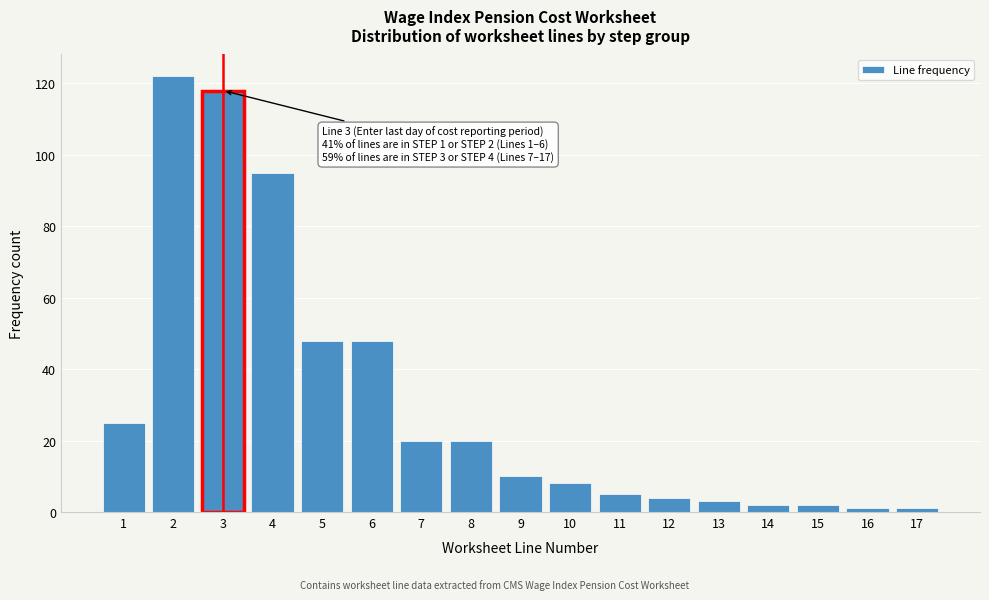

Reading right to left, transcribe all the data shown in this chart.

1	1	2	2	3	4	5	8	10	20	20	48	48	95	118	122	25